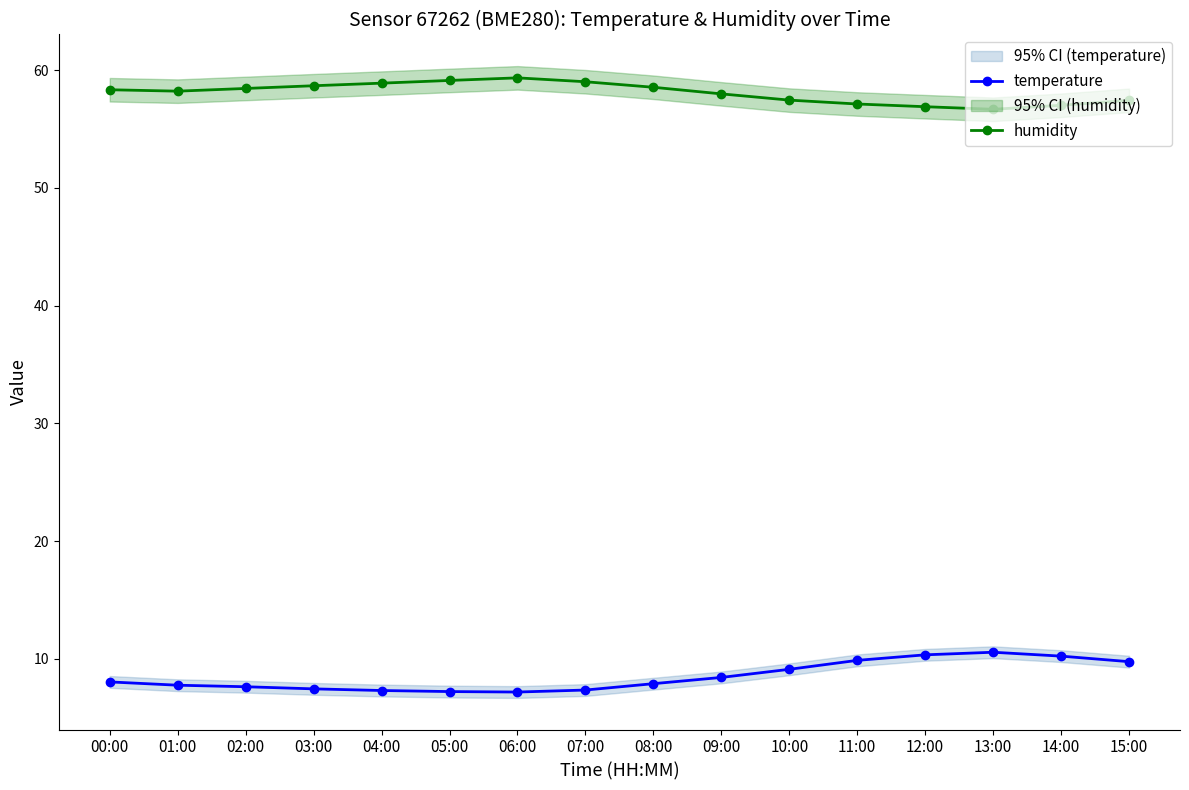

What is the label of the 16th point from the left?

15:00